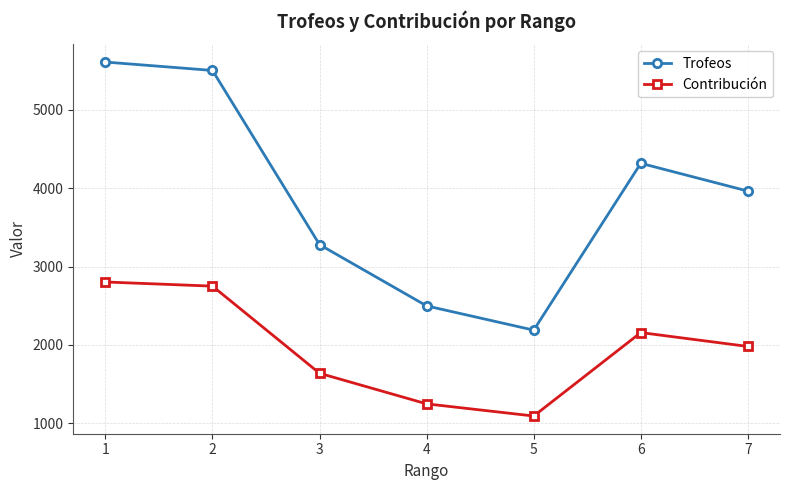

What is the difference between the maximum and minimum values in the Trofeos series?

3418